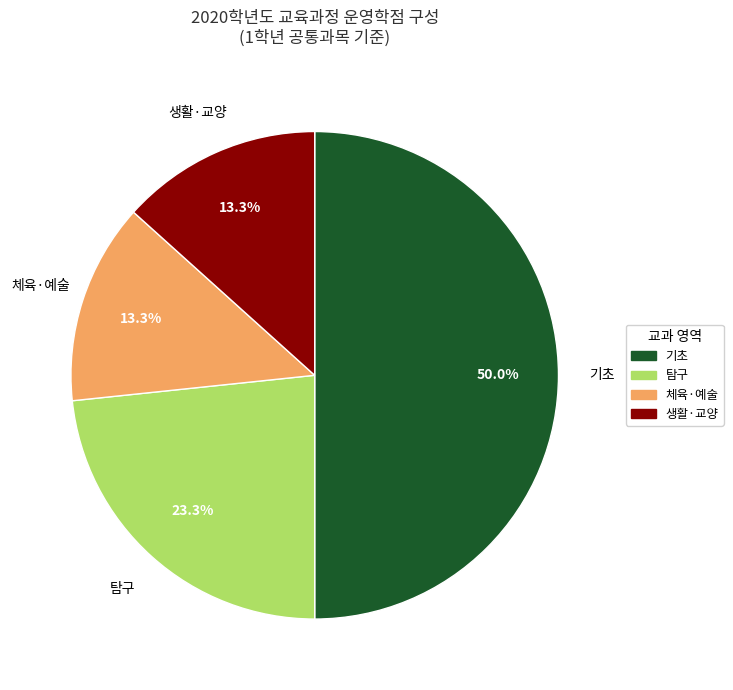

Between 기초 and 생활·교양, which is larger?

기초